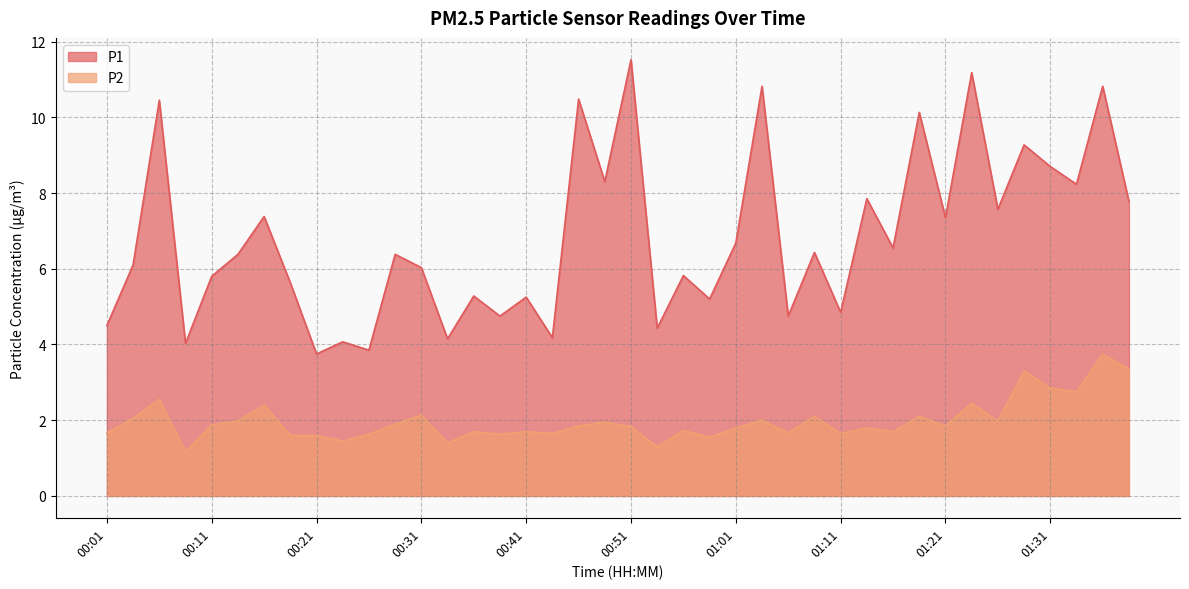

Rank the series by their maximum value, from highest to lowest.

P1, P2